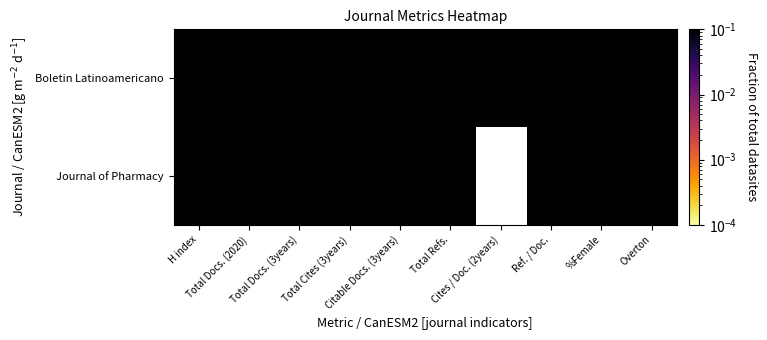

At %Female, list the series in order from smallest to largest.

Journal of Pharmacy, Boletin Latinoamericano